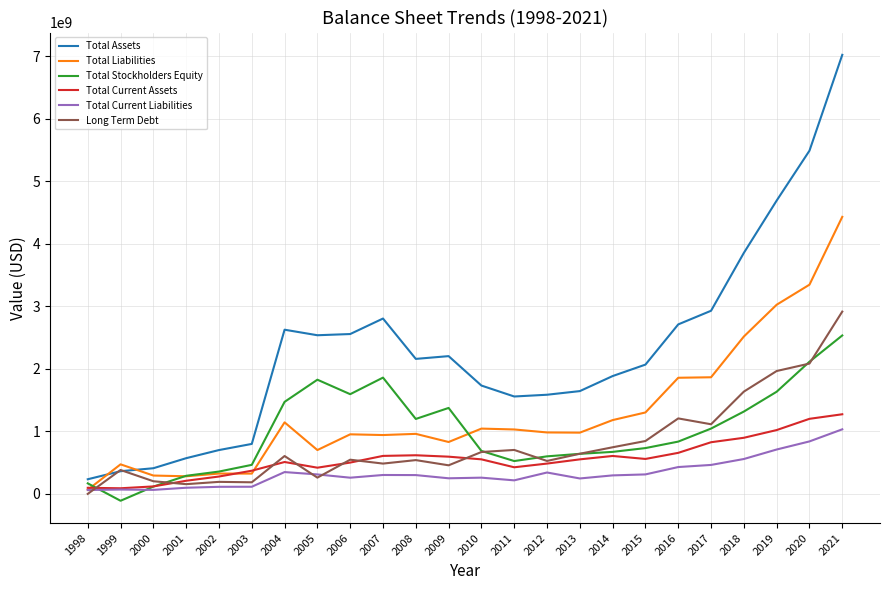

Which series changed the most between 2000 and 2009?

Total Assets